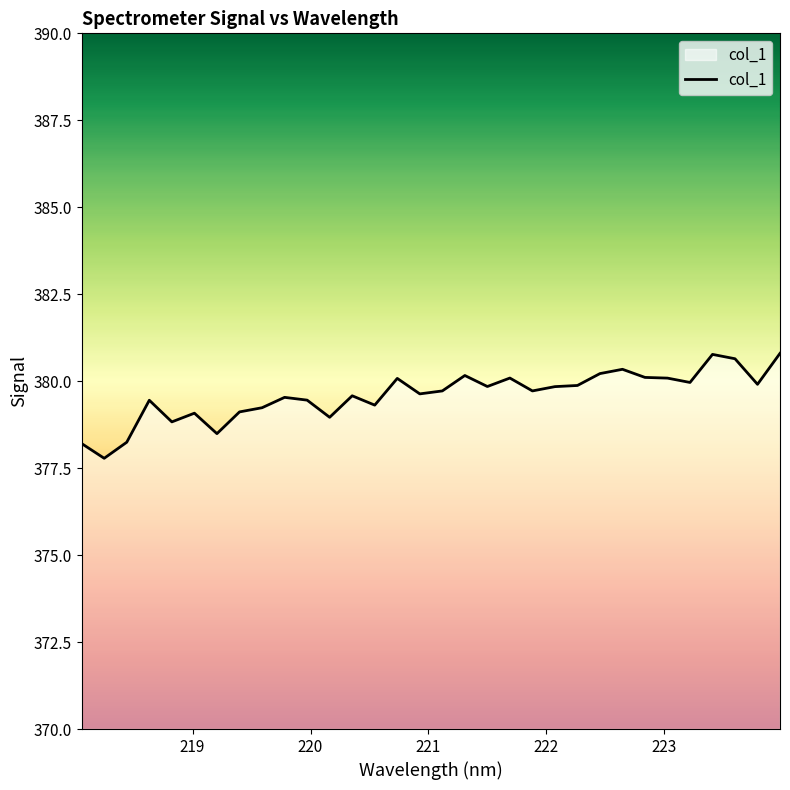

What is the difference between the maximum and minimum values?

3.0